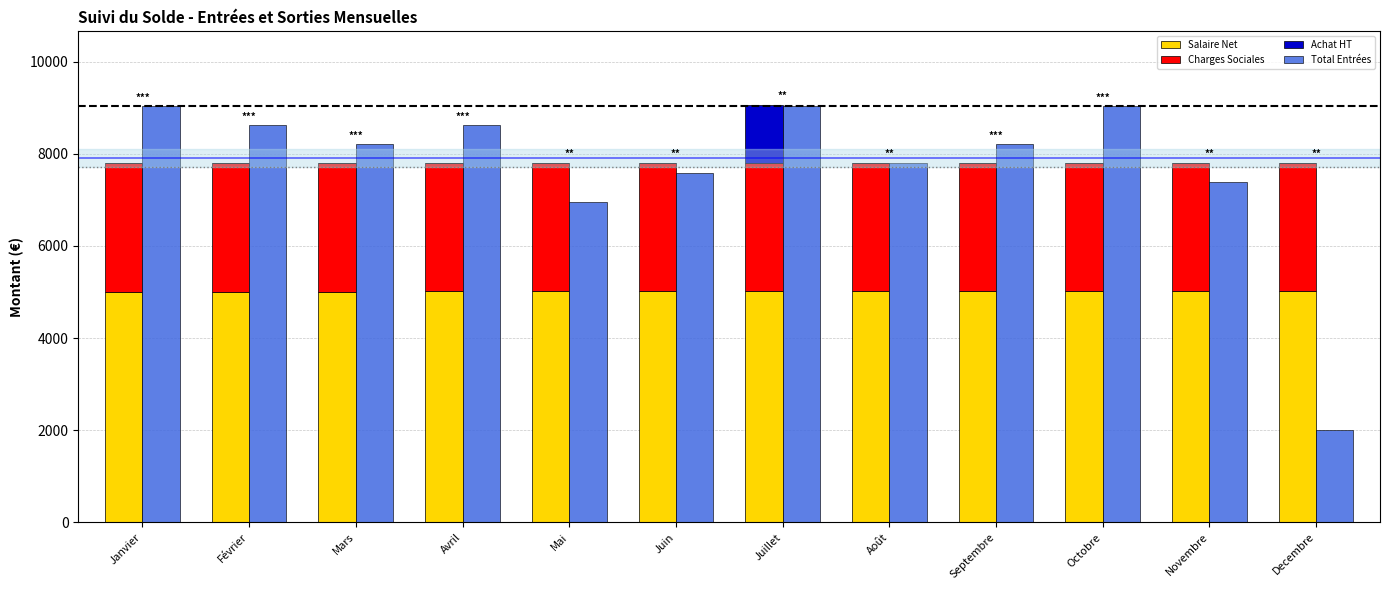

True or false: Total Entrées has a value of 13524.3 at Mars.

False